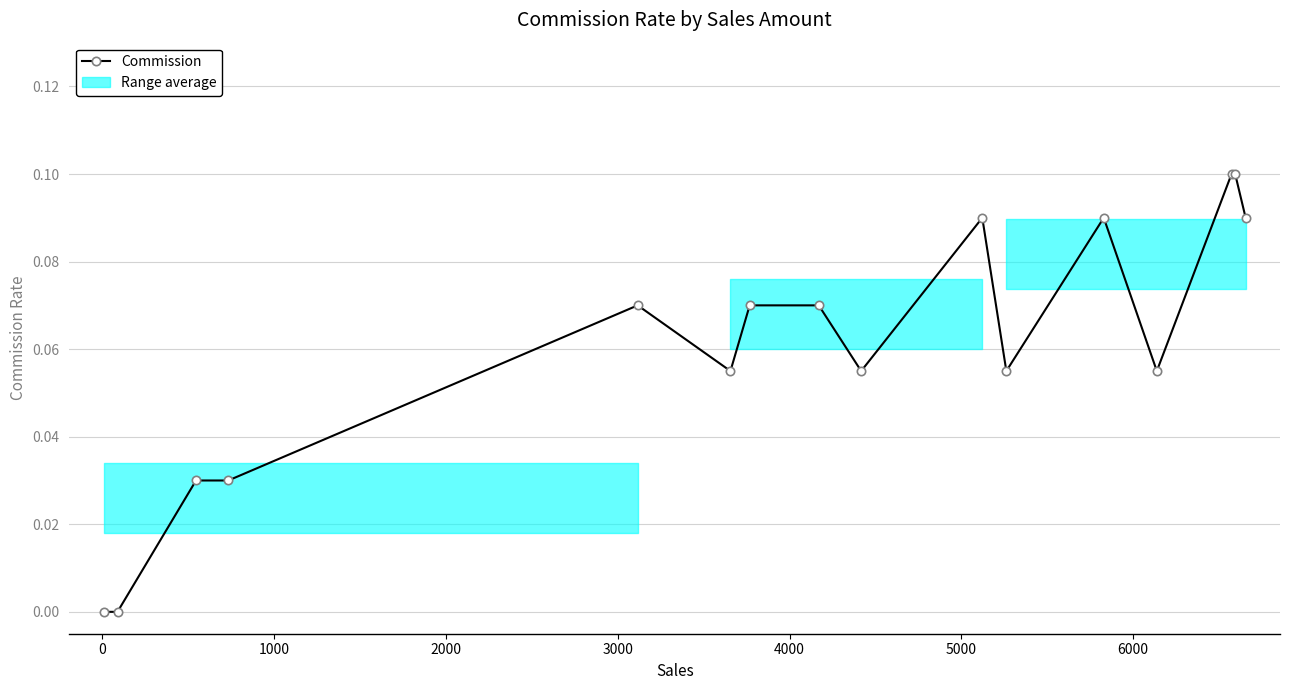

What is the value of the 12th point from the left?

0.1